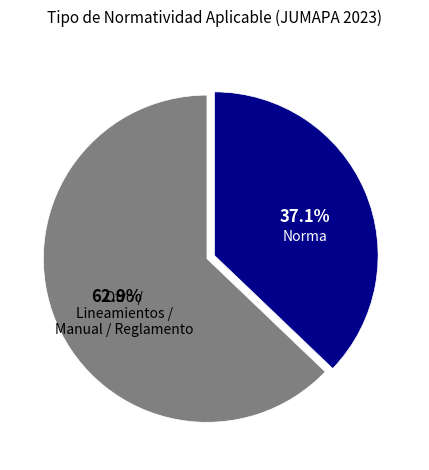

What is the majority slice?

Otro / Lineamientos / Manual / Reglamento